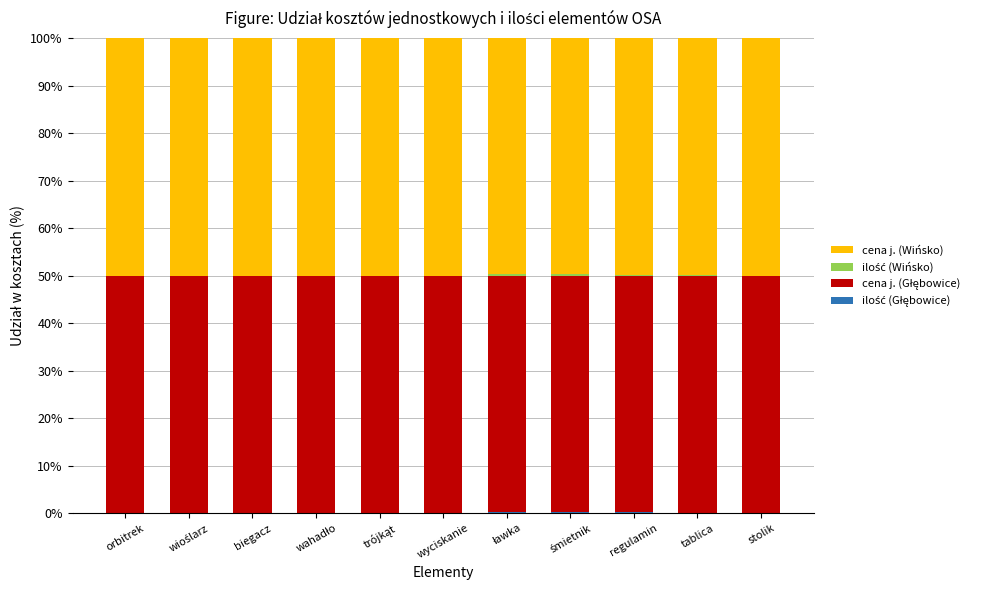

The cena j. (Wińsko) series shows 81.1 at śmietnik. True or false?

False